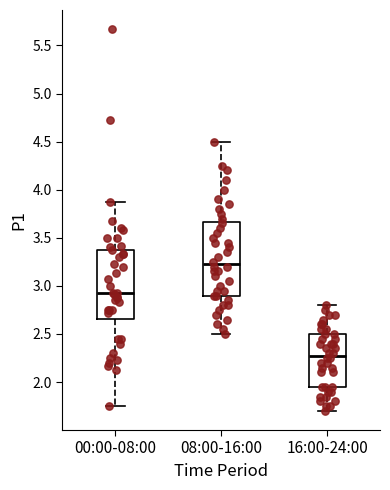

Where is the upper edge of the box for 16:00-24:00 on the y-axis? The values are not printed on the chart, so give them approximately, as read against the axis.

2.50